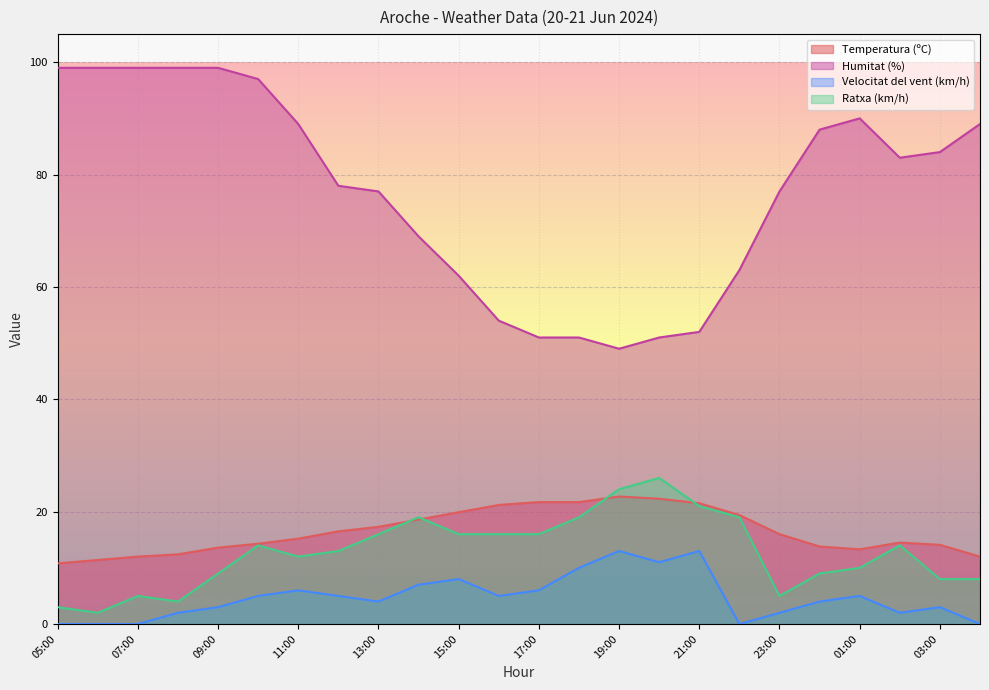

How many lines are shown in the chart?

4